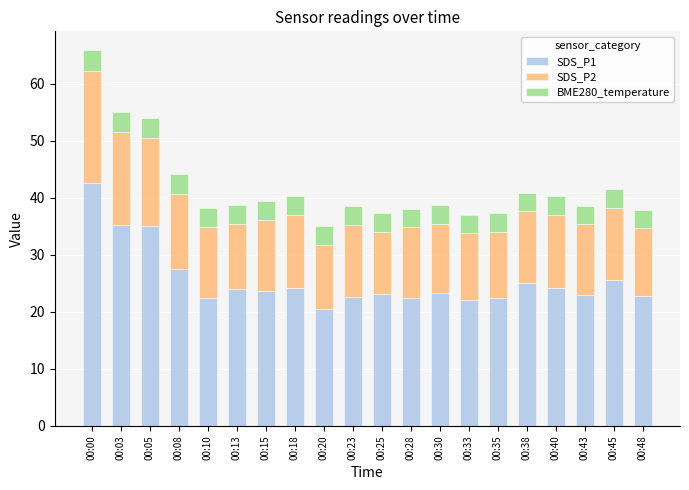

How many bars are there in total?

20